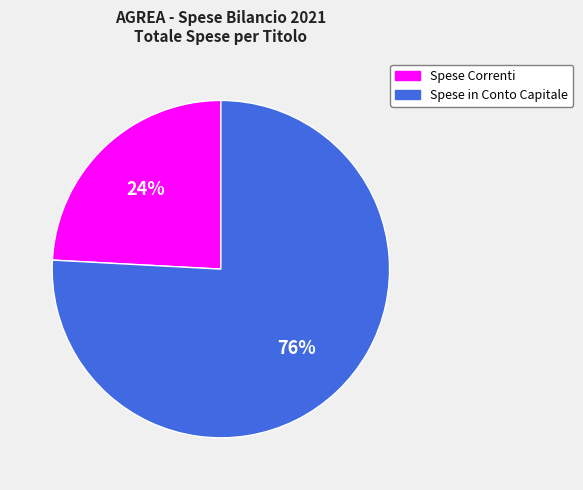

Which slice represents more than half of the pie?

Spese in Conto Capitale